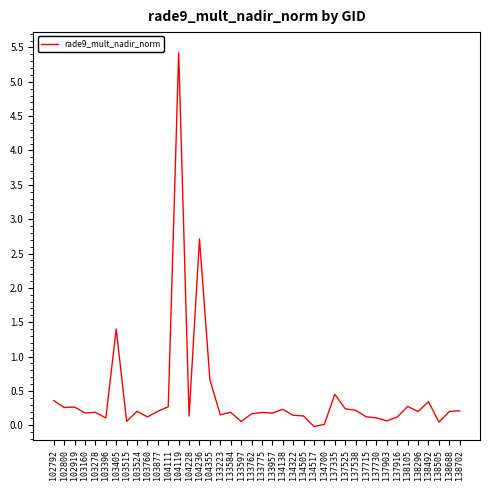

What is the approximate value at 104236?

2.7